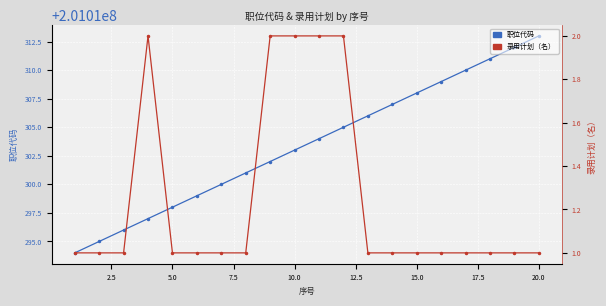

Is the value of 职位代码 at 2.5 greater than the value of 录用计划（名） at 17?

Yes